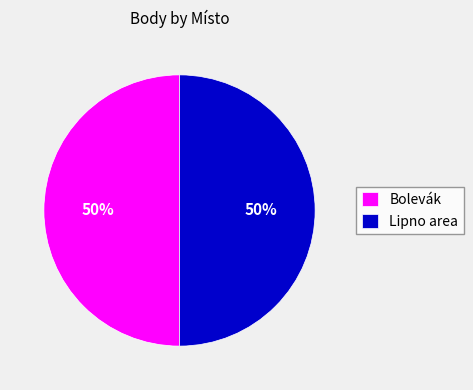

Is it true that Bolevák is 50% of the pie?

True